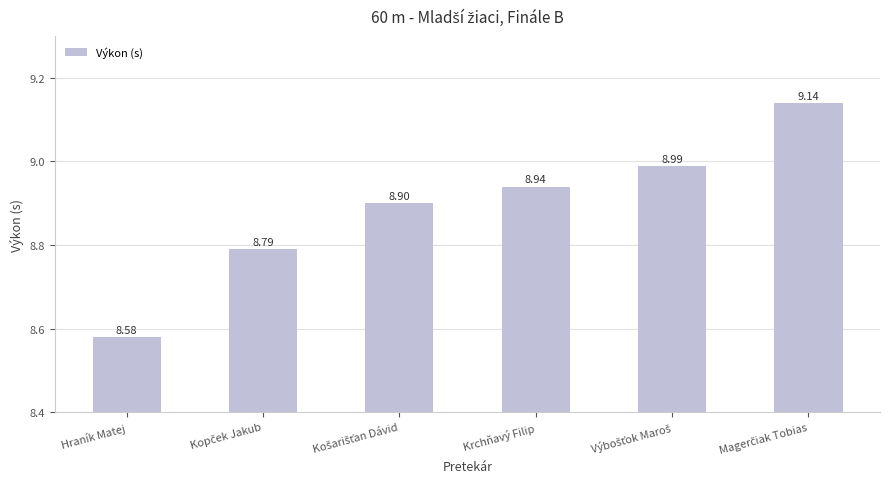

What is the label of the 3rd bar from the right?

Krchňavý Filip